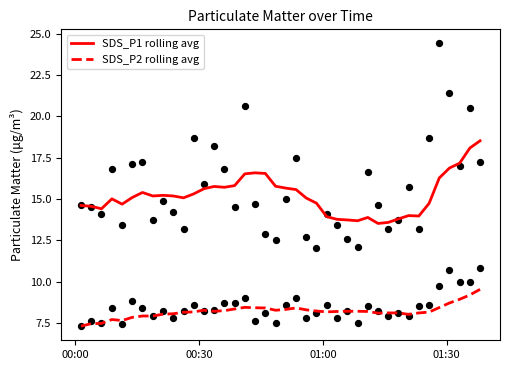

Which series reaches the maximum Y coordinate?

SDS_P1 rolling avg